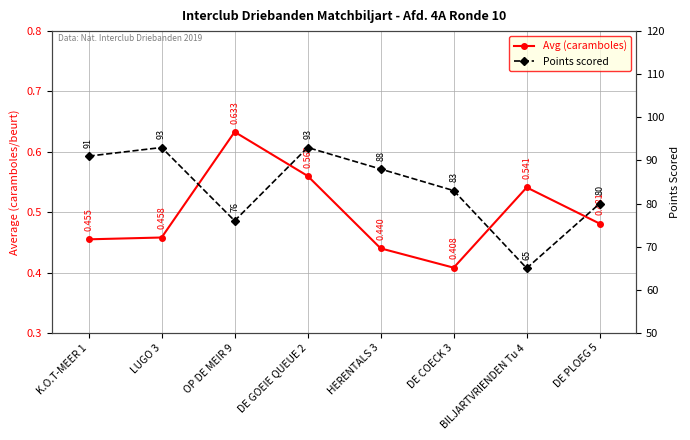

Reading right to left, transcribe all the data shown in this chart.

Avg (caramboles): DE PLOEG 5=0.5	BILJARTVRIENDEN Tu 4=0.5	DE COECK 3=0.4	HERENTALS 3=0.4	DE GOEIE QUEUE 2=0.6	OP DE MEIR 9=0.6	LUGO 3=0.5	K.O.T-MEER 1=0.5
Points scored: DE PLOEG 5=80.0	BILJARTVRIENDEN Tu 4=65.0	DE COECK 3=83.0	HERENTALS 3=88.0	DE GOEIE QUEUE 2=93.0	OP DE MEIR 9=76.0	LUGO 3=93.0	K.O.T-MEER 1=91.0